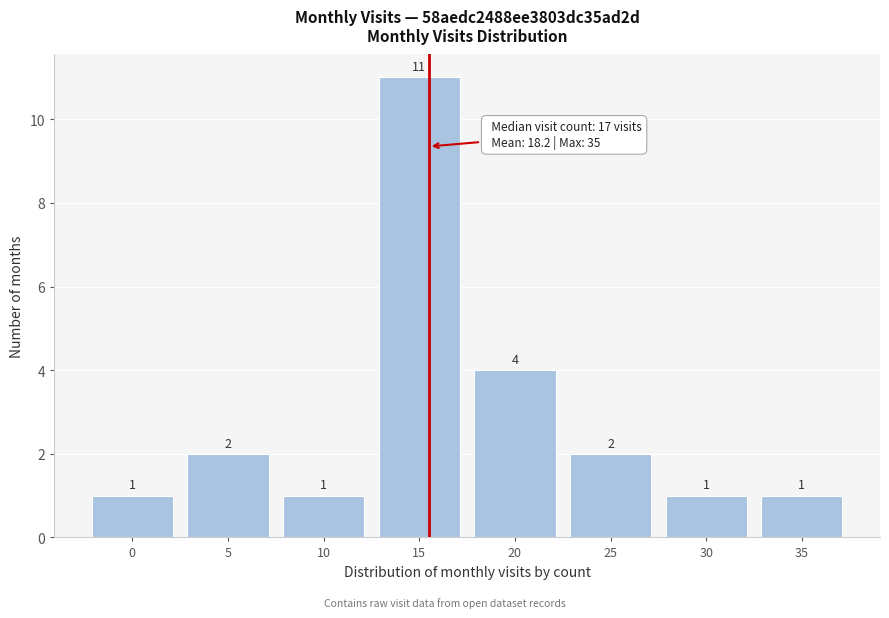

Reading left to right, what are all the values shown in this chart?

0=1	5=2	10=1	15=11	20=4	25=2	30=1	35=1